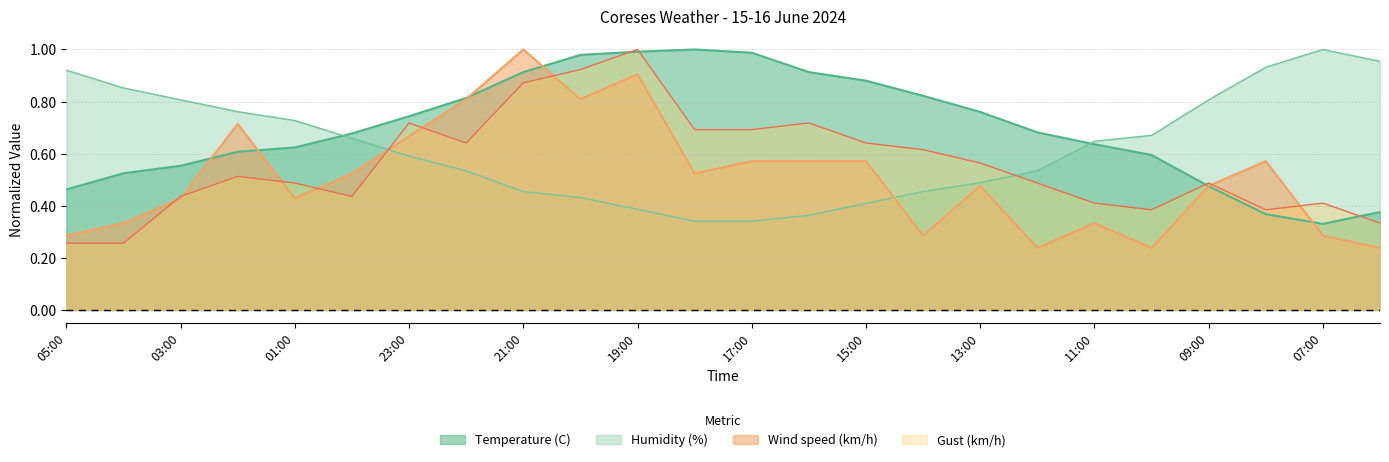

True or false: Humidity (%) and Gust (km/h) intersect in this chart.

True